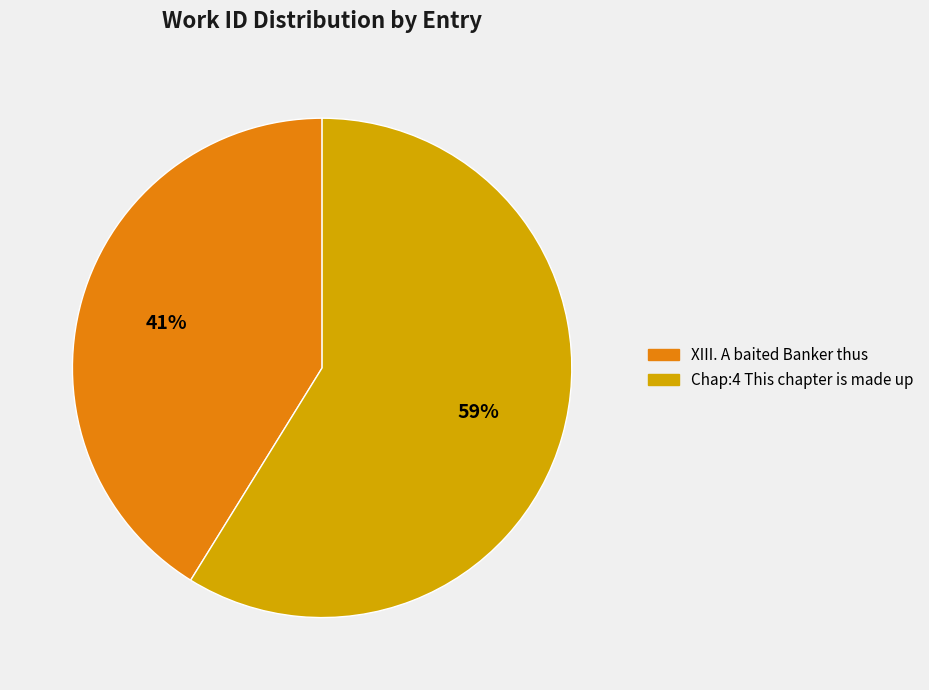

Which category has the smallest portion of the pie?

XIII. A baited Banker thus